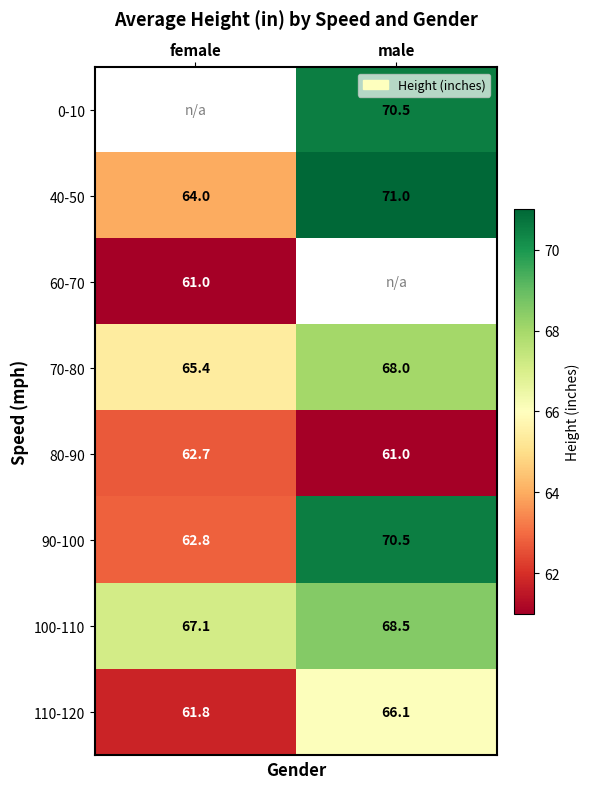

Which label corresponds to the largest value in the chart?

male